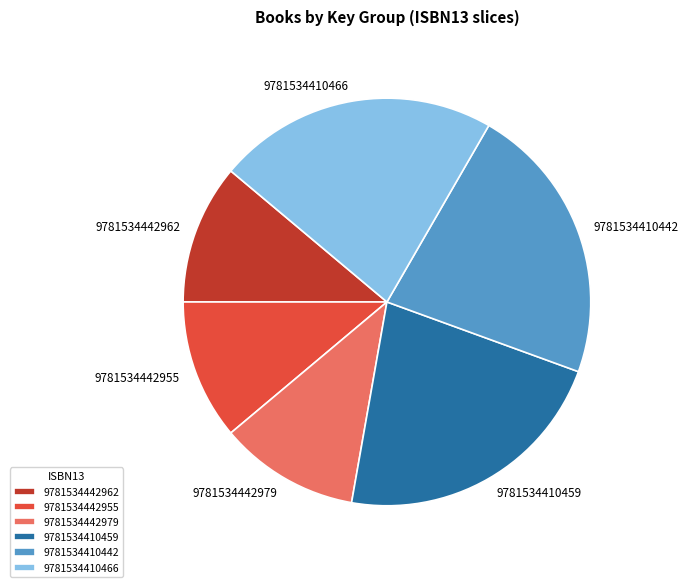

Does any single category account for the majority?

No